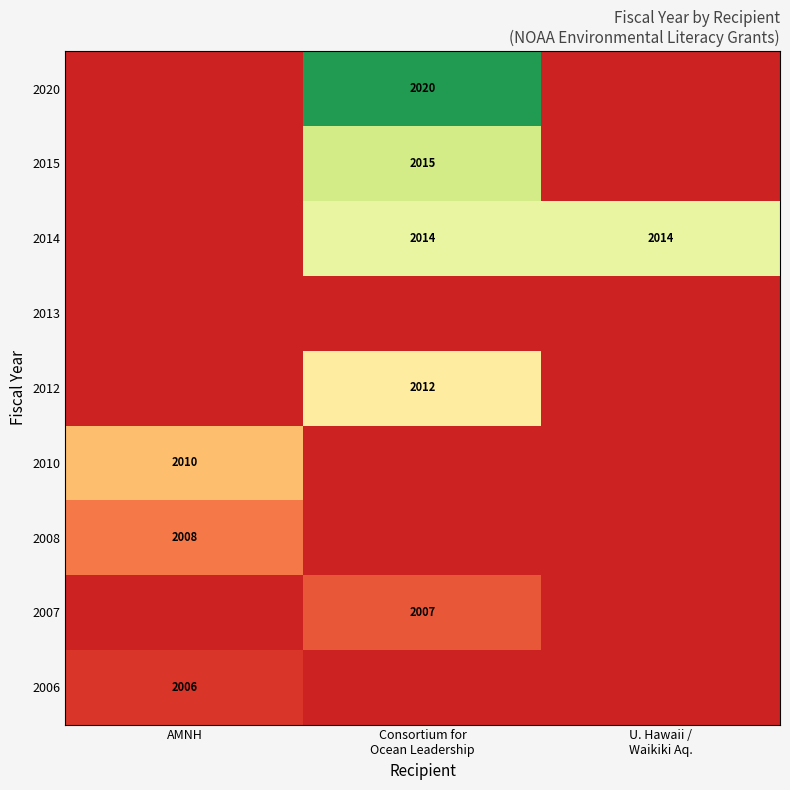

The value of 2006 at AMNH is 2006. True or false?

True